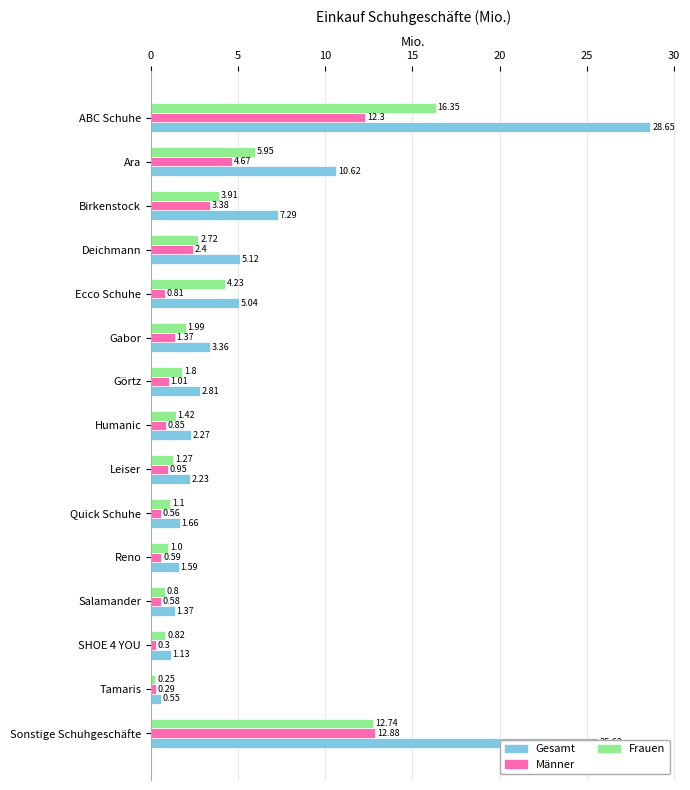

How many series are shown in this chart?

3